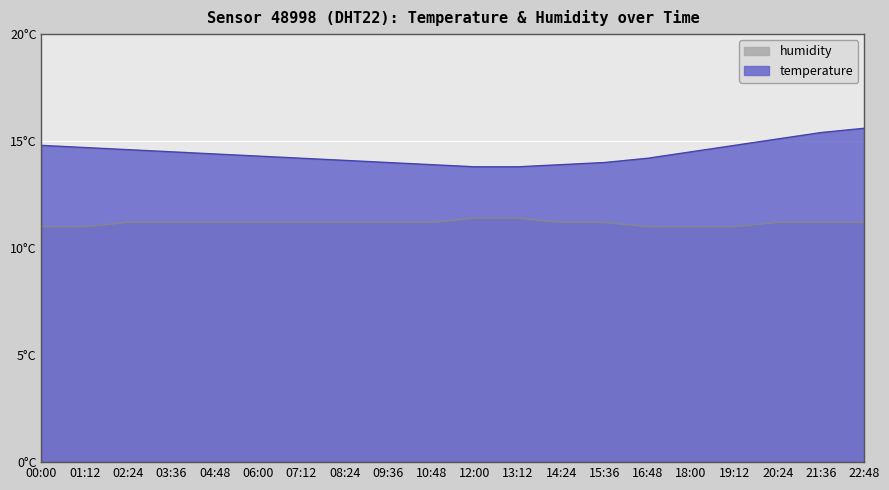

Which series has the largest total across all categories?

temperature